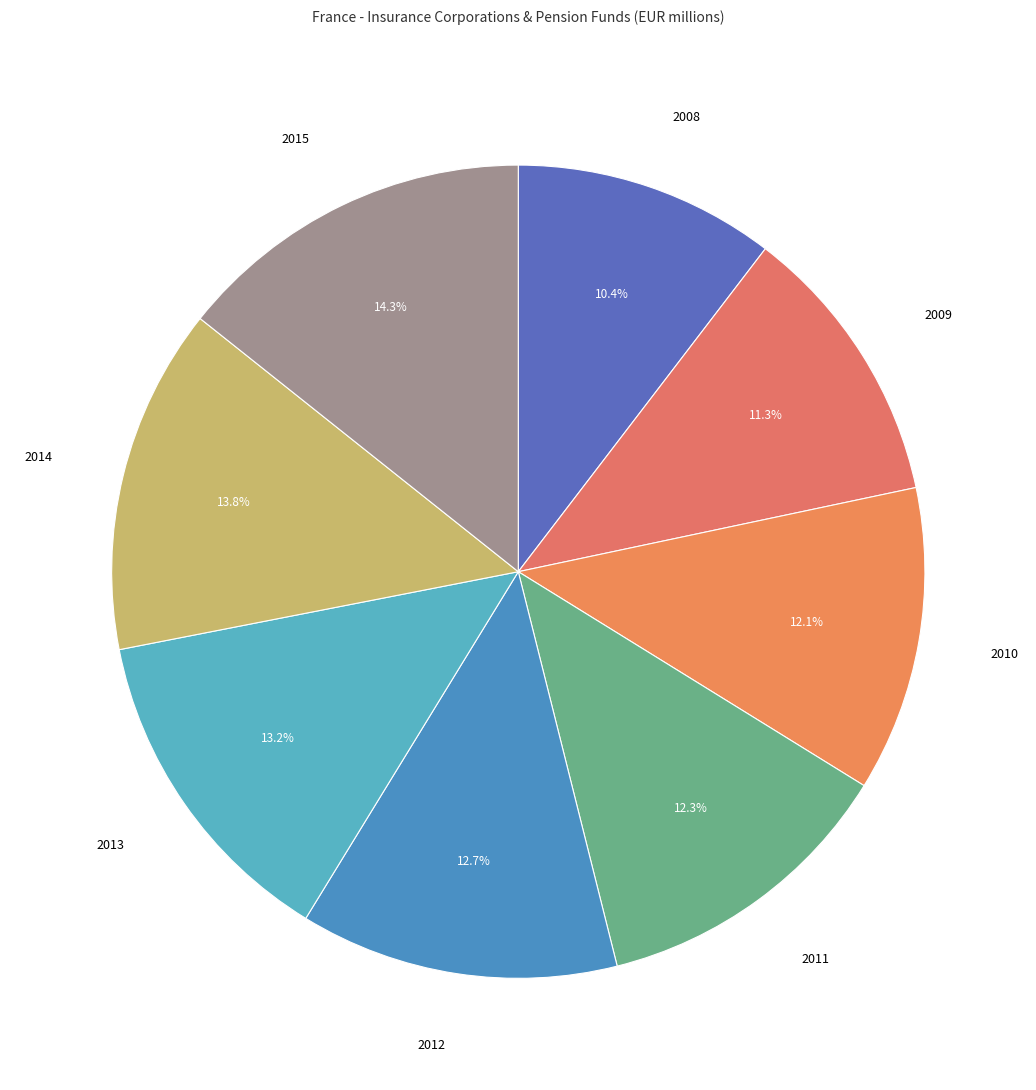

To the nearest percent, what is the average slice percentage?

12%